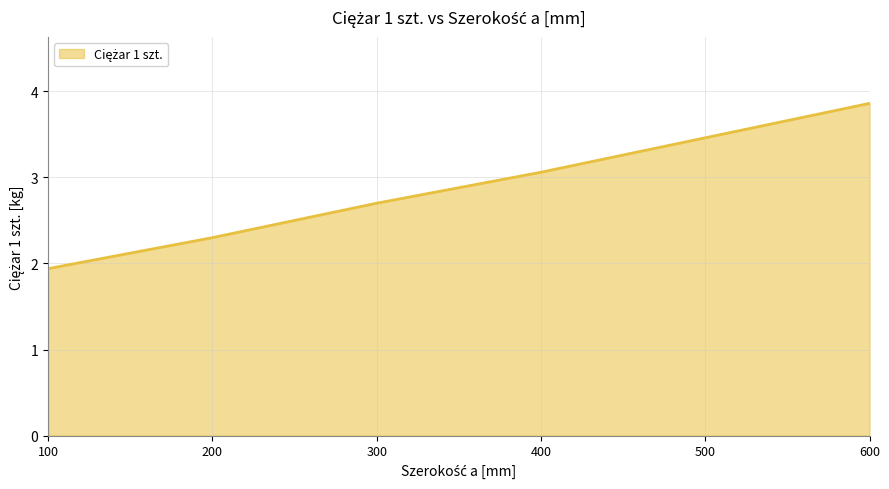

List the labels in order of value, largest first.

600, 500, 400, 300, 200, 100